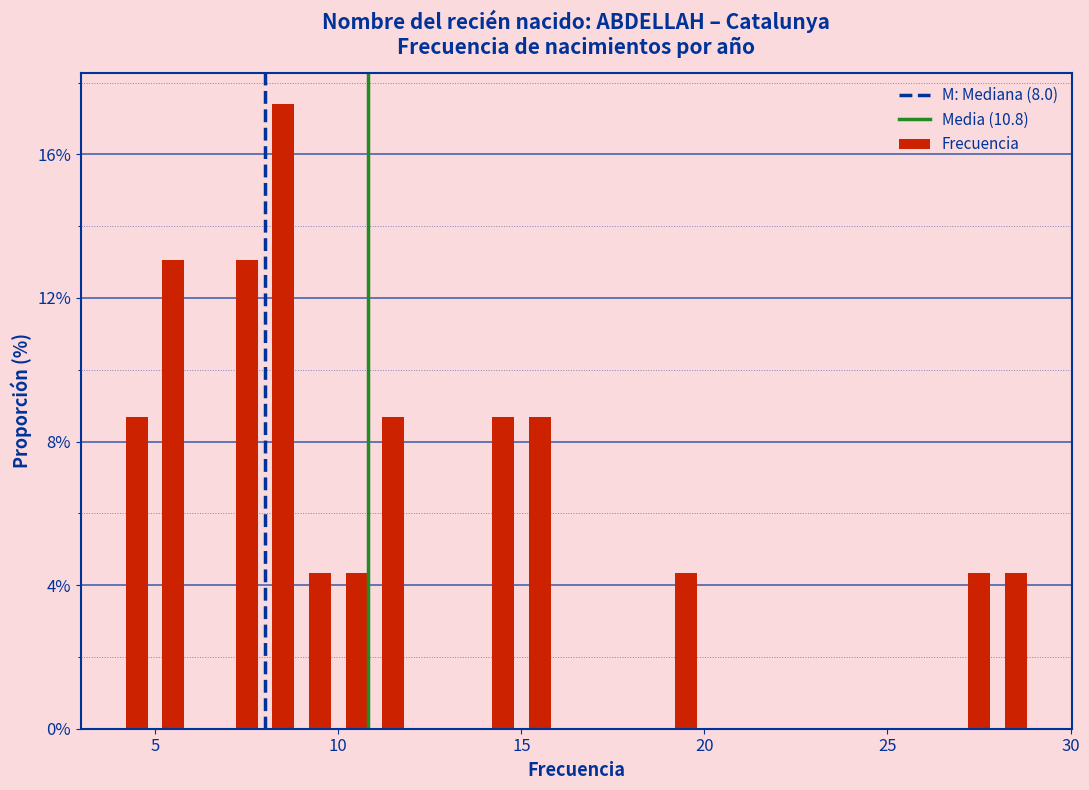

Read against the x-axis, roughly where is the centre of the tallest bar?

8.5